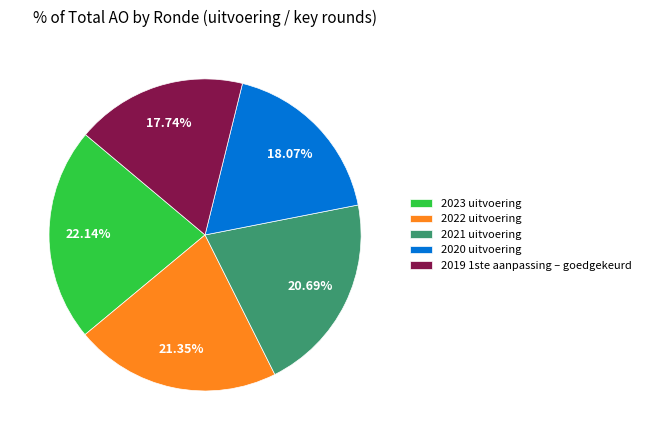

Does 2020 uitvoering account for over 50% of the chart?

No